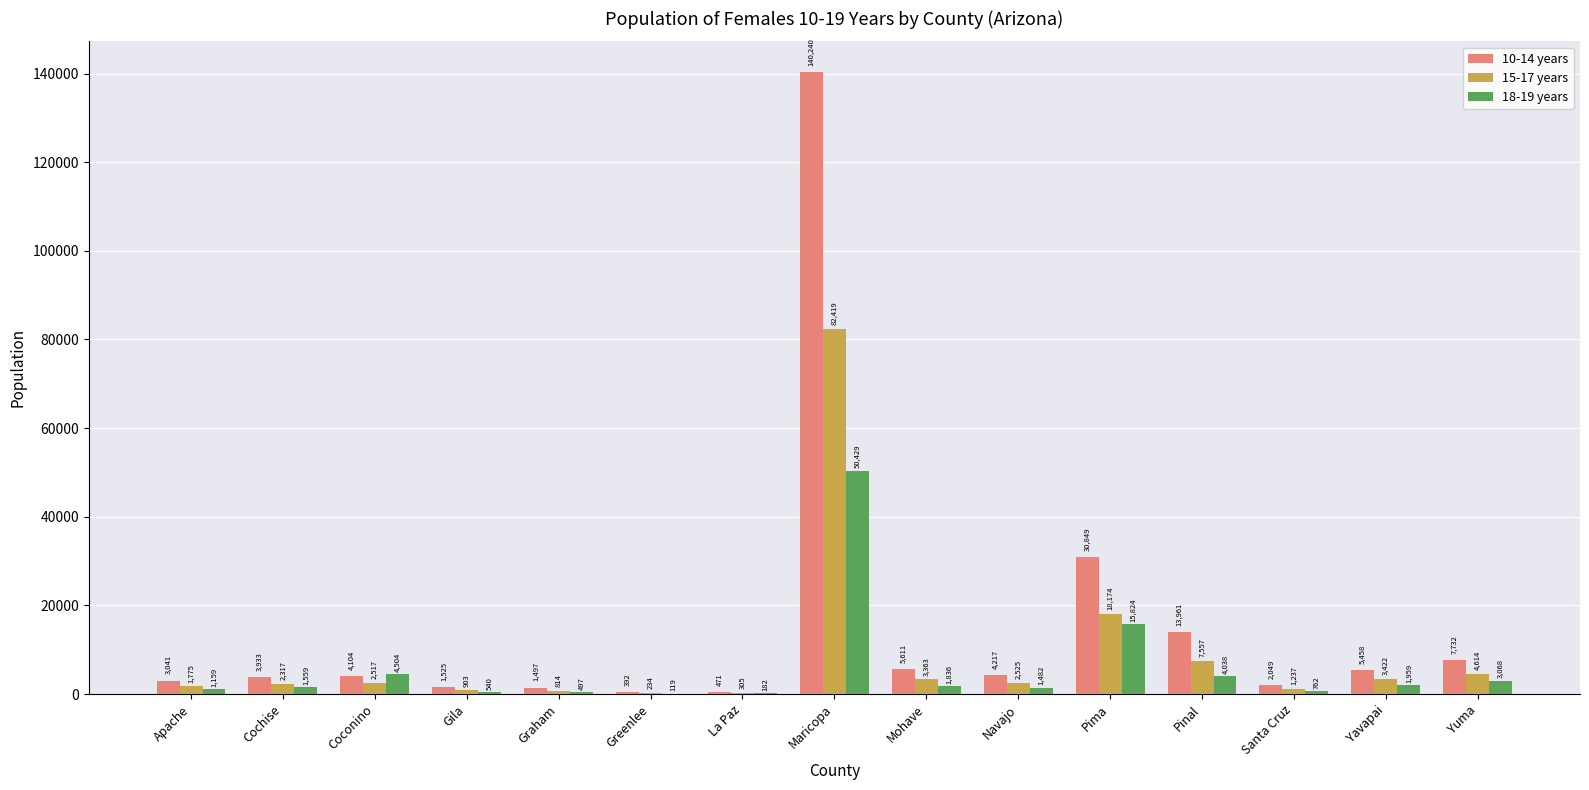

What is the sum of the 15-17 years values at Pinal and Cochise?

9874